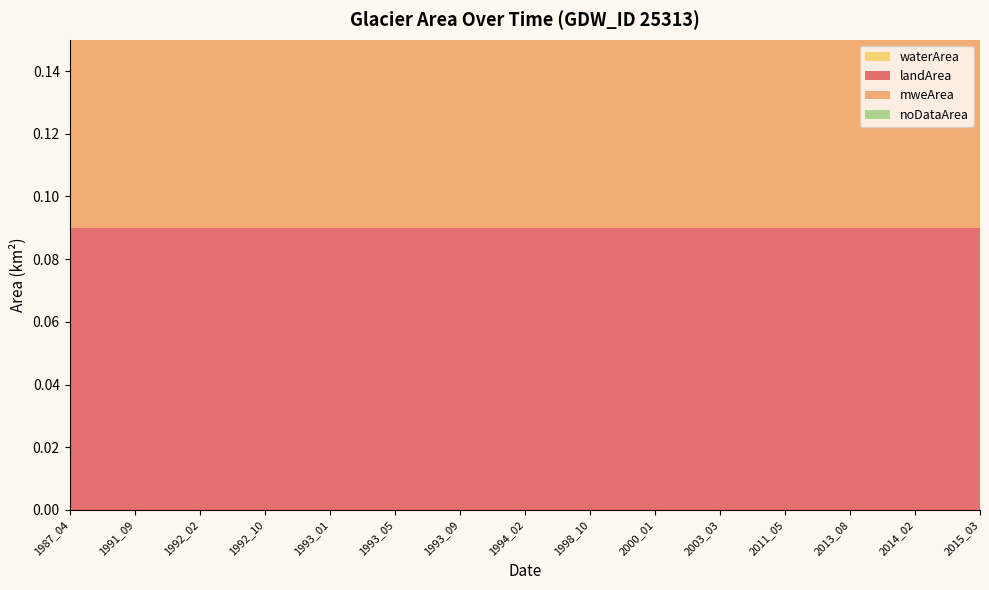

Reading right to left, what are all the values shown in this chart?

waterArea: 2015_03=0.0	2014_02=0.0	2013_08=0.0	2011_05=0.0	2003_03=0.0	2000_01=0.0	1998_10=0.0	1994_02=0.0	1993_09=0.0	1993_05=0.0	1993_01=0.0	1992_10=0.0	1992_02=0.0	1991_09=0.0	1987_04=0.0
landArea: 2015_03=0.1	2014_02=0.1	2013_08=0.1	2011_05=0.1	2003_03=0.1	2000_01=0.1	1998_10=0.1	1994_02=0.1	1993_09=0.1	1993_05=0.1	1993_01=0.1	1992_10=0.1	1992_02=0.1	1991_09=0.1	1987_04=0.1
mweArea: 2015_03=0.1	2014_02=0.1	2013_08=0.1	2011_05=0.1	2003_03=0.1	2000_01=0.1	1998_10=0.1	1994_02=0.1	1993_09=0.1	1993_05=0.1	1993_01=0.1	1992_10=0.1	1992_02=0.1	1991_09=0.1	1987_04=0.1
noDataArea: 2015_03=0.0	2014_02=0.0	2013_08=0.0	2011_05=0.0	2003_03=0.0	2000_01=0.0	1998_10=0.0	1994_02=0.0	1993_09=0.0	1993_05=0.0	1993_01=0.0	1992_10=0.0	1992_02=0.0	1991_09=0.0	1987_04=0.0